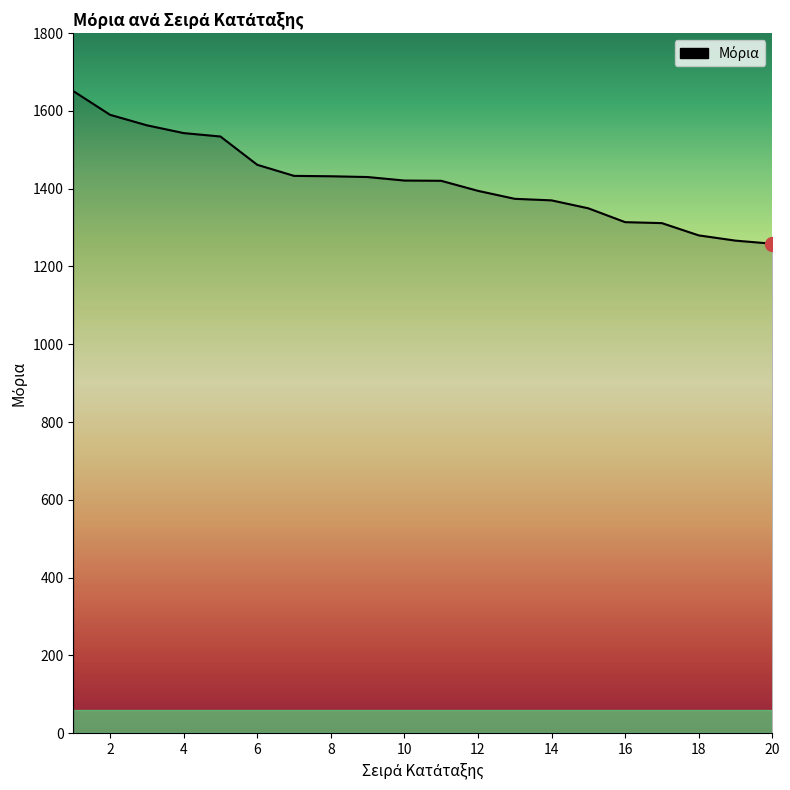

What is the minimum value shown in the chart?

1258.5